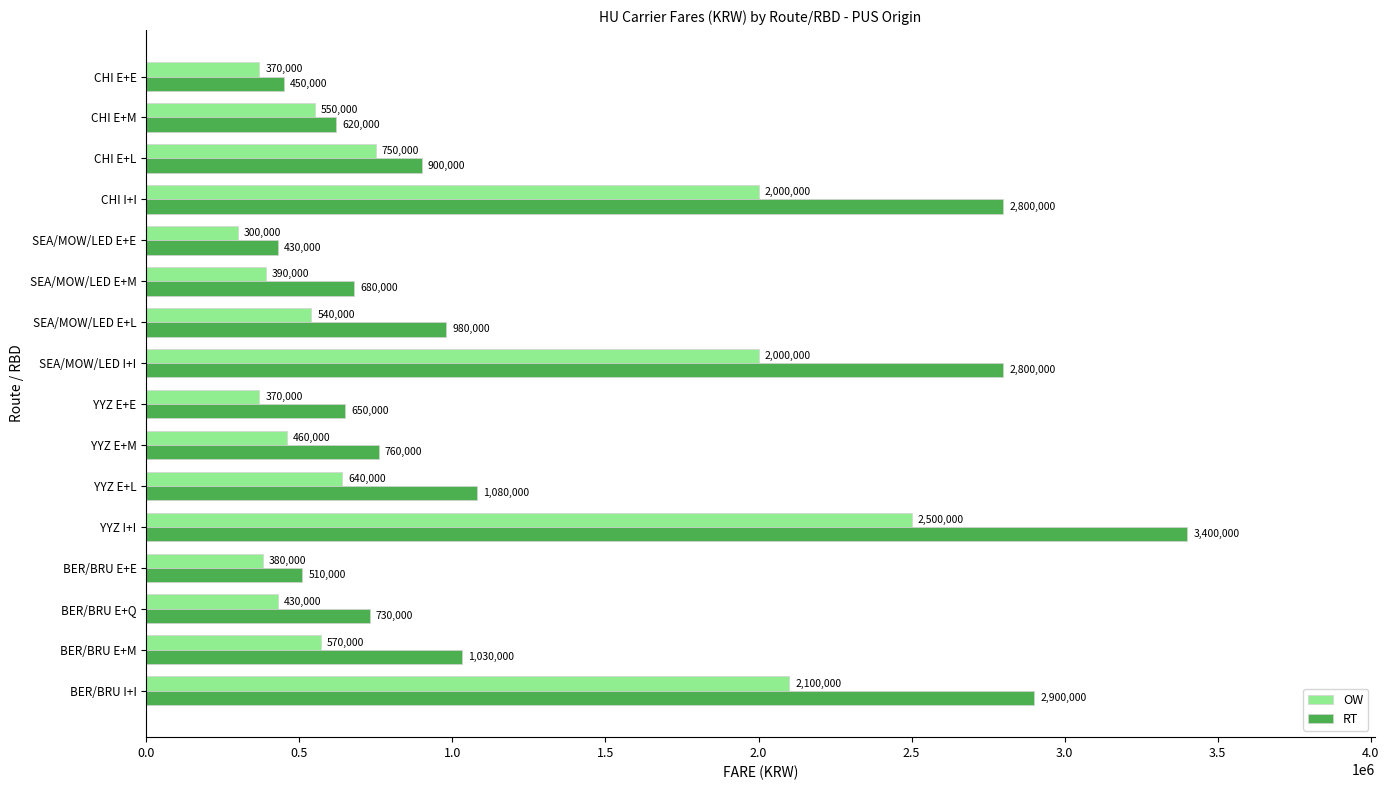

Rank the series by their average value, from highest to lowest.

RT, OW